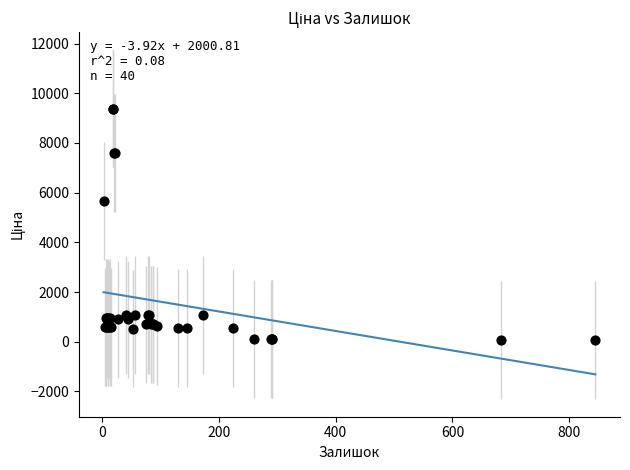

What Y value in the scatter plot is closest to 4720?

5673.8